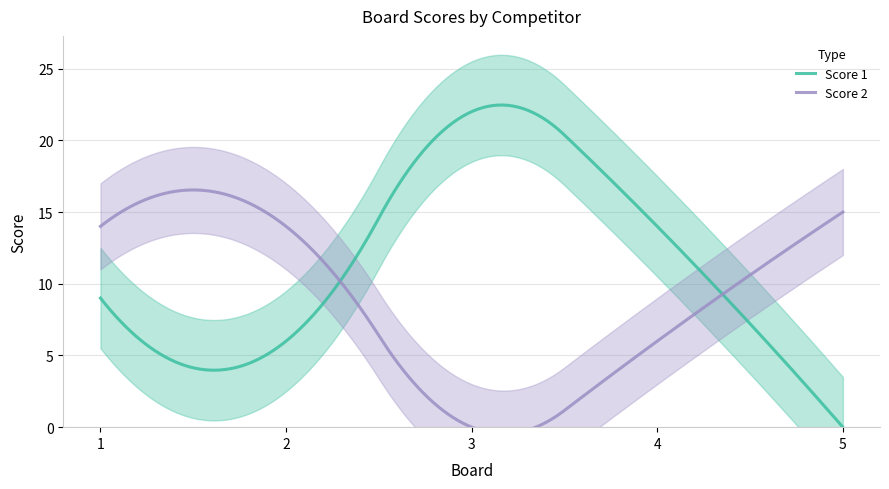

How many values in the Score 1 series are below 9?

2